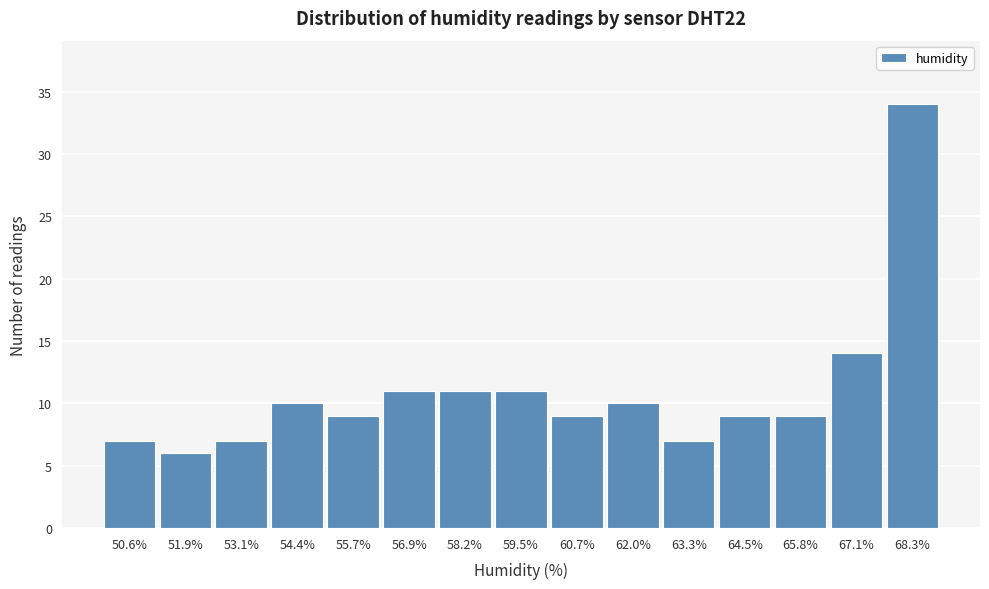

Reading right to left, what are all the values shown in this chart?

68.3%=34	67.1%=14	65.8%=9	64.5%=9	63.3%=7	62.0%=10	60.7%=9	59.5%=11	58.2%=11	56.9%=11	55.7%=9	54.4%=10	53.1%=7	51.9%=6	50.6%=7